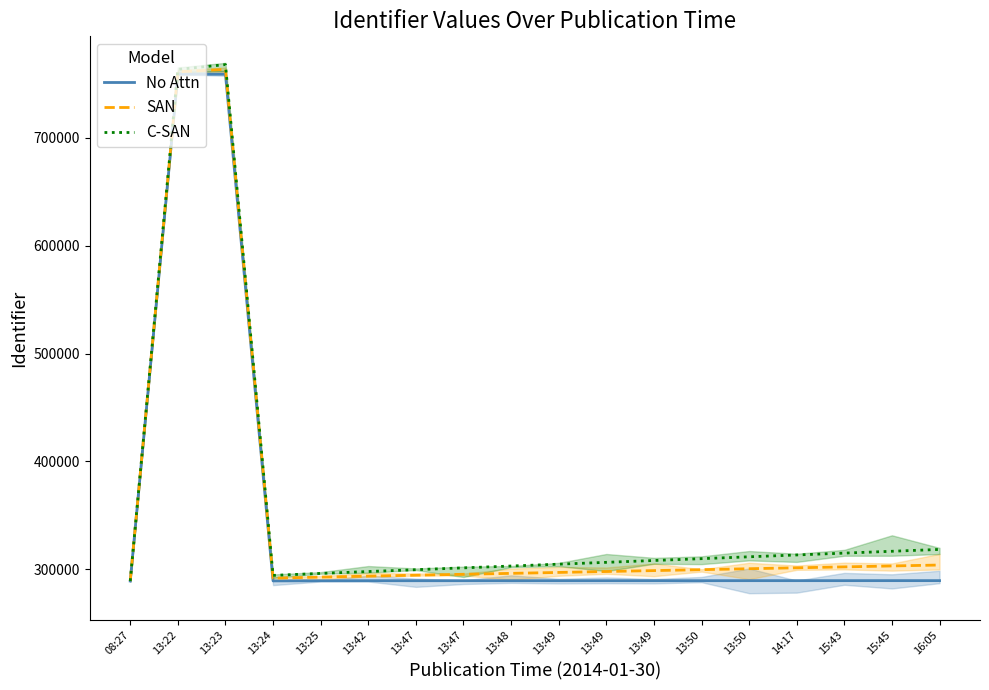

True or false: No Attn and SAN cross at least once.

False